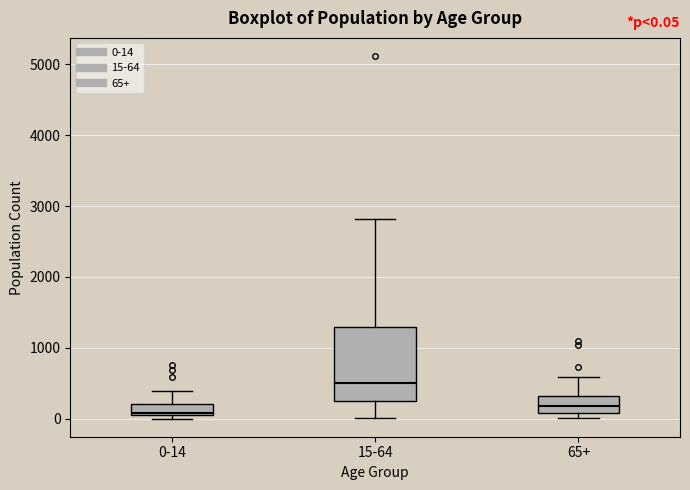

Which box has the highest median line?

15-64